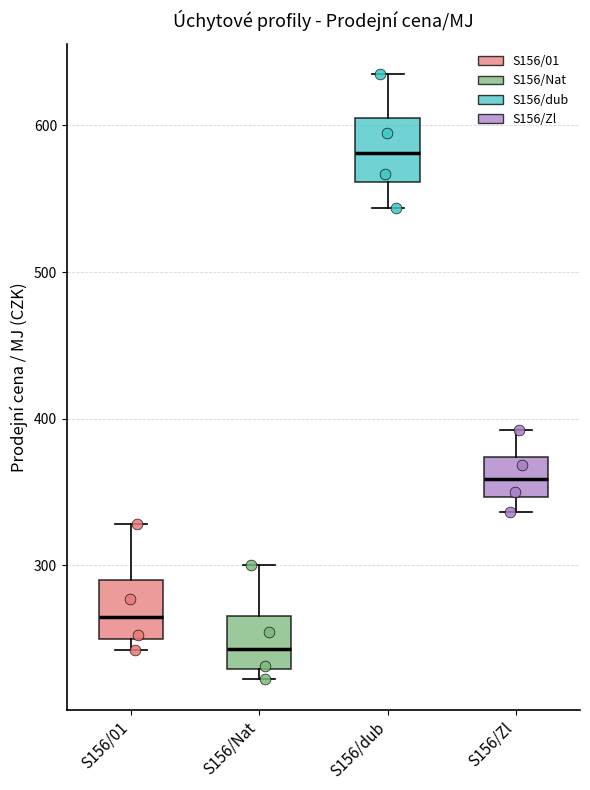

Where is the lower edge of the box for S156/Nat on the y-axis? The values are not printed on the chart, so give them approximately, as read against the axis.

230